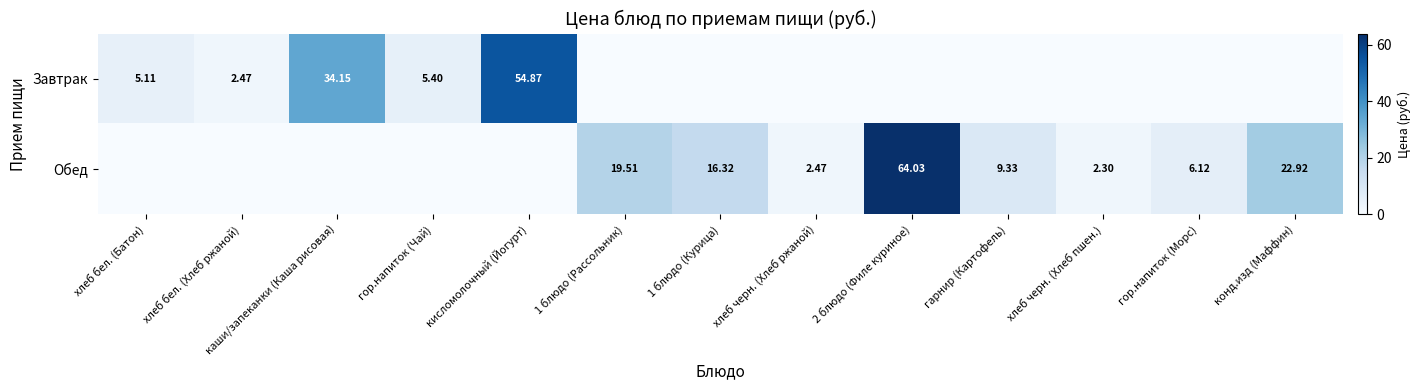

At which label is Завтрак closest to 27?

каши/запеканки (Каша рисовая)